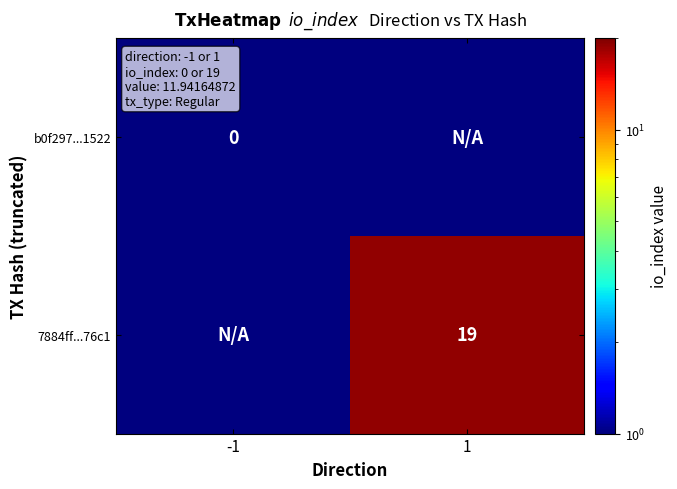

Is it true that 7884ff...76c1 equals 12.2 at 1?

False